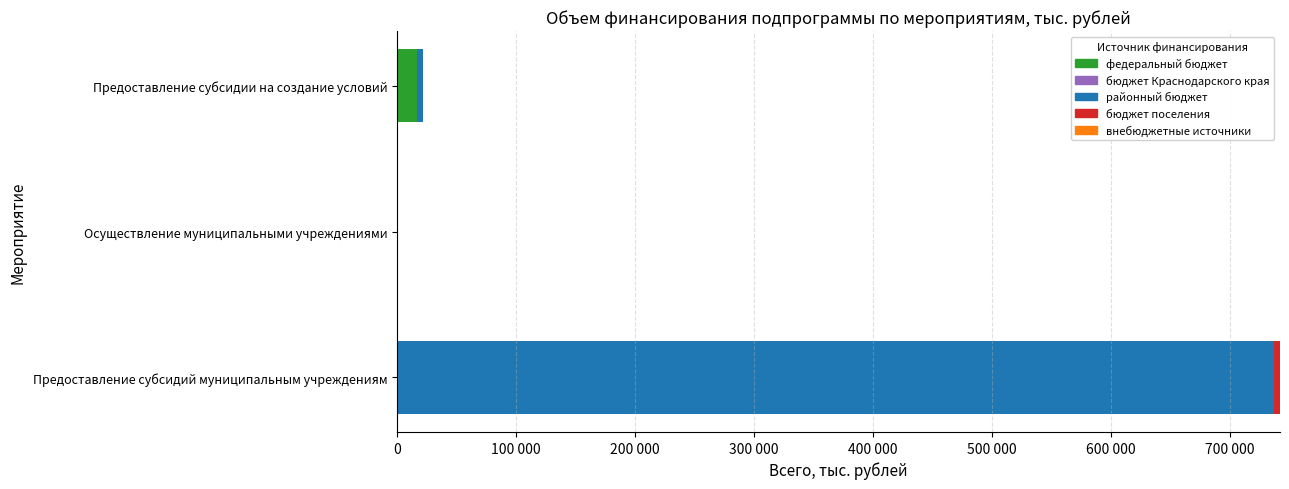

Reading left to right, extract all data points from this chart.

федеральный бюджет: 0.0	0.0	16481.5
бюджет Краснодарского края: 0.5	0.5	0.5
районный бюджет: 737468.7	589.1	5250.9
бюджет поселения: 4985.6	0.0	0.0
внебюджетные источники: 0.5	0.5	0.5